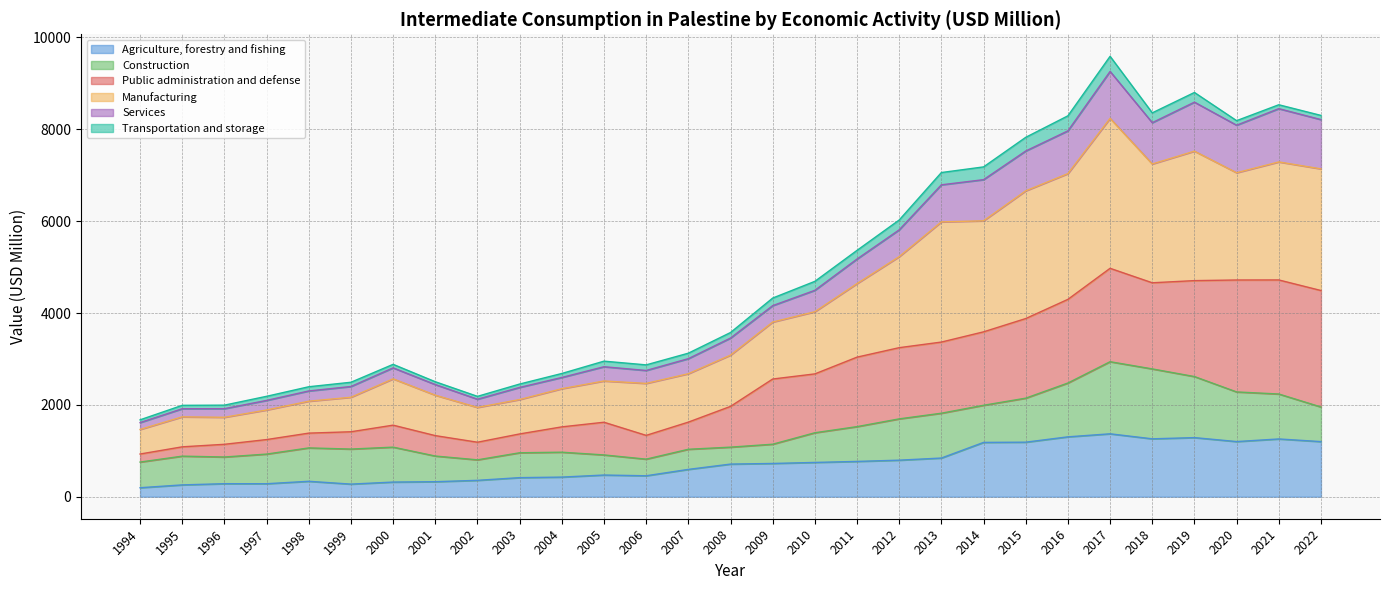

Is it true that Agriculture, forestry and fishing equals 335.8 at 1998?

True